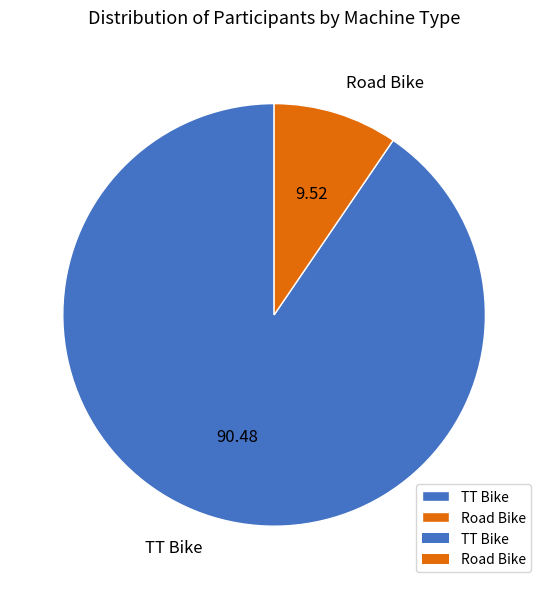

Is it true that TT Bike is 98% of the pie?

False